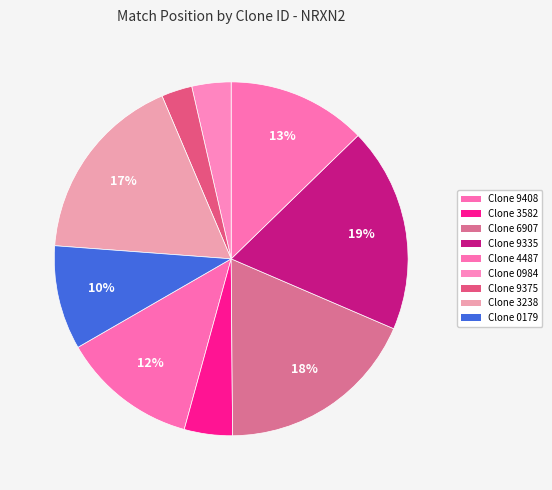

How many segments does this pie chart have?

9